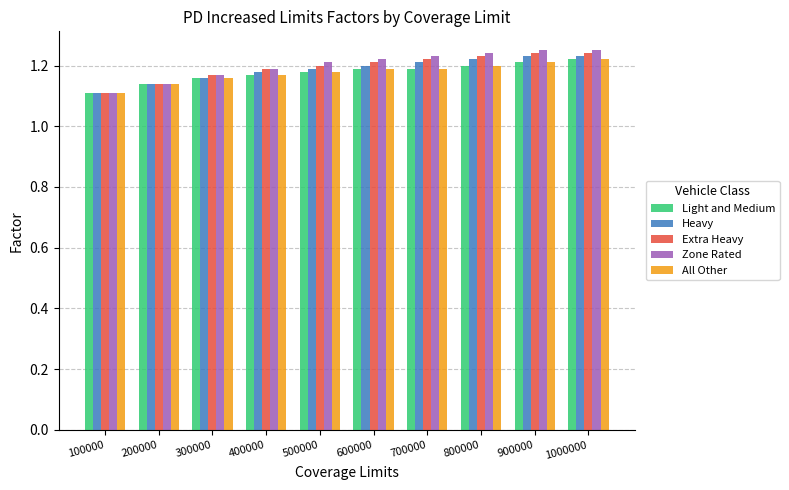

Which series has the largest range (max minus min)?

Zone Rated